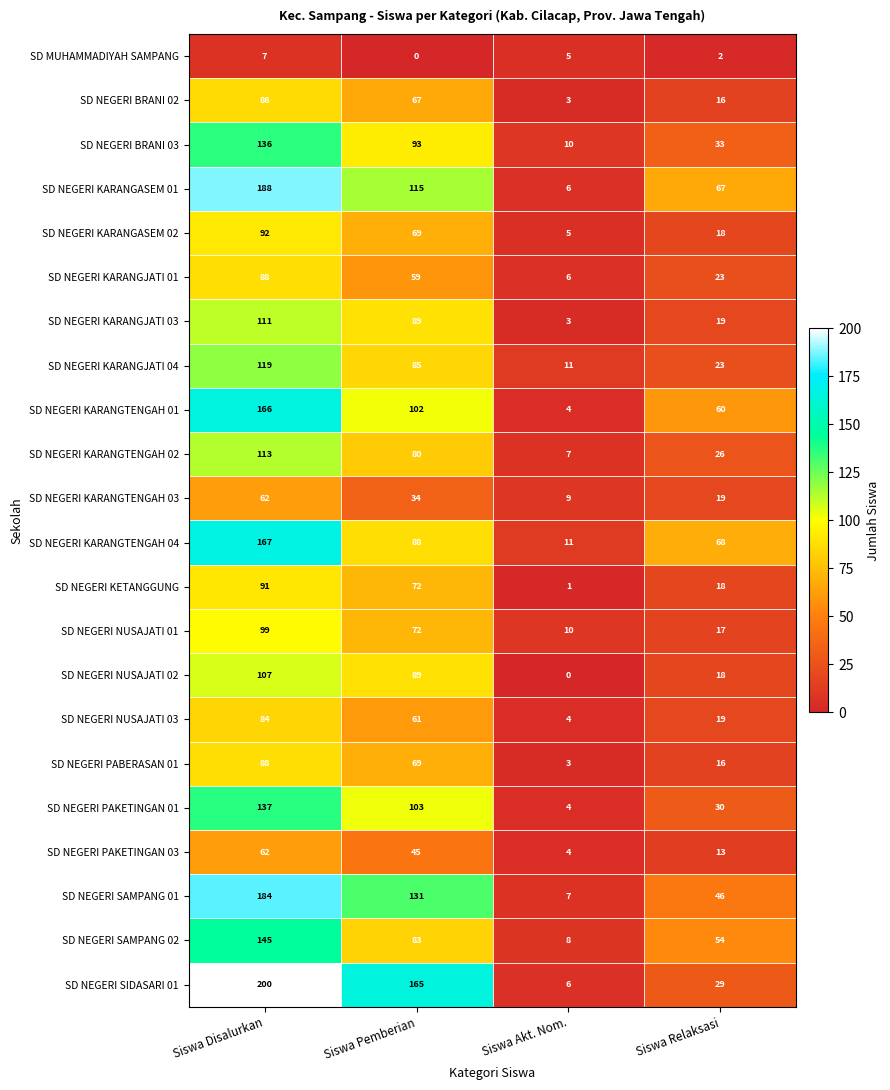

The SD NEGERI SAMPANG 02 series shows 83 at Siswa Pemberian. True or false?

True